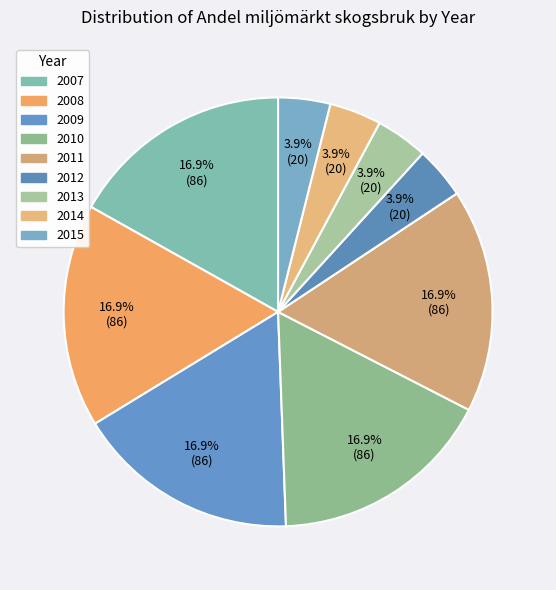

How many segments does this pie chart have?

9